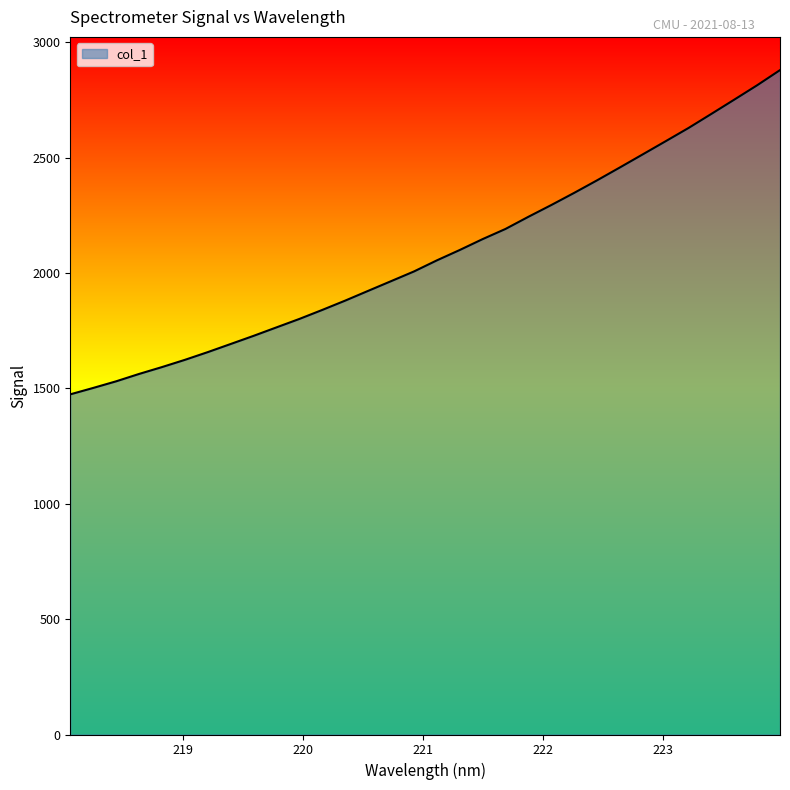

What is the average value?

2081.8